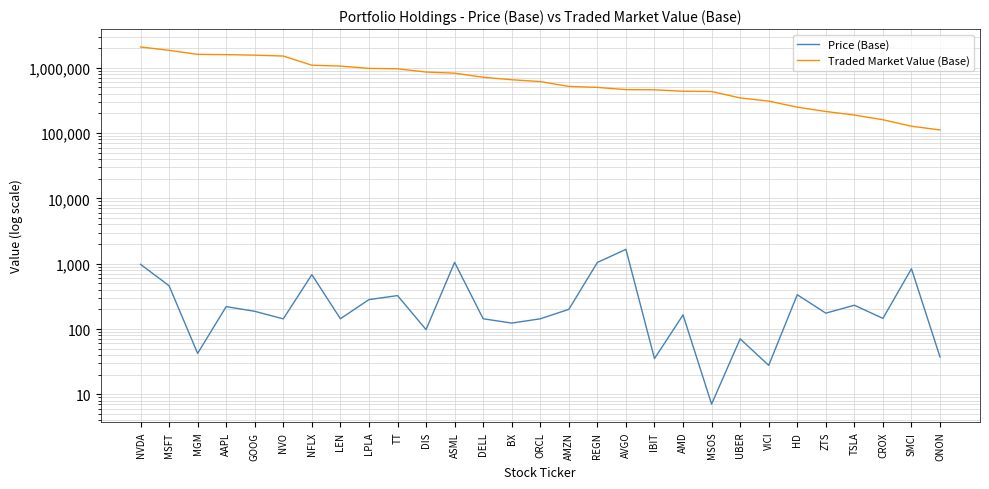

How many categories are shown in the chart?

29